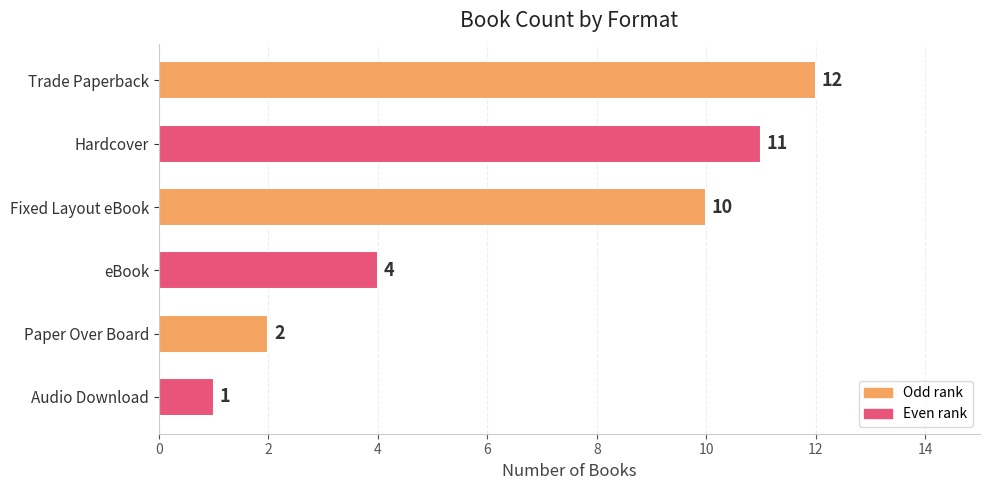

Where is the data nearest to the value 6?

eBook